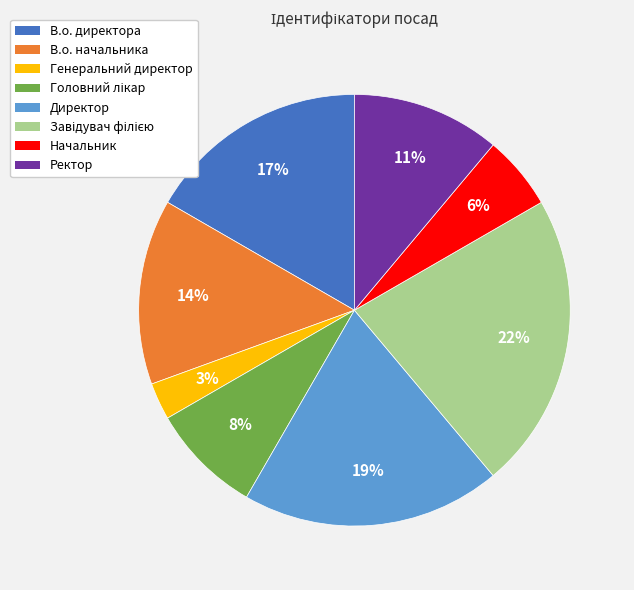

True or false: Начальник accounts for 6% of the total.

True